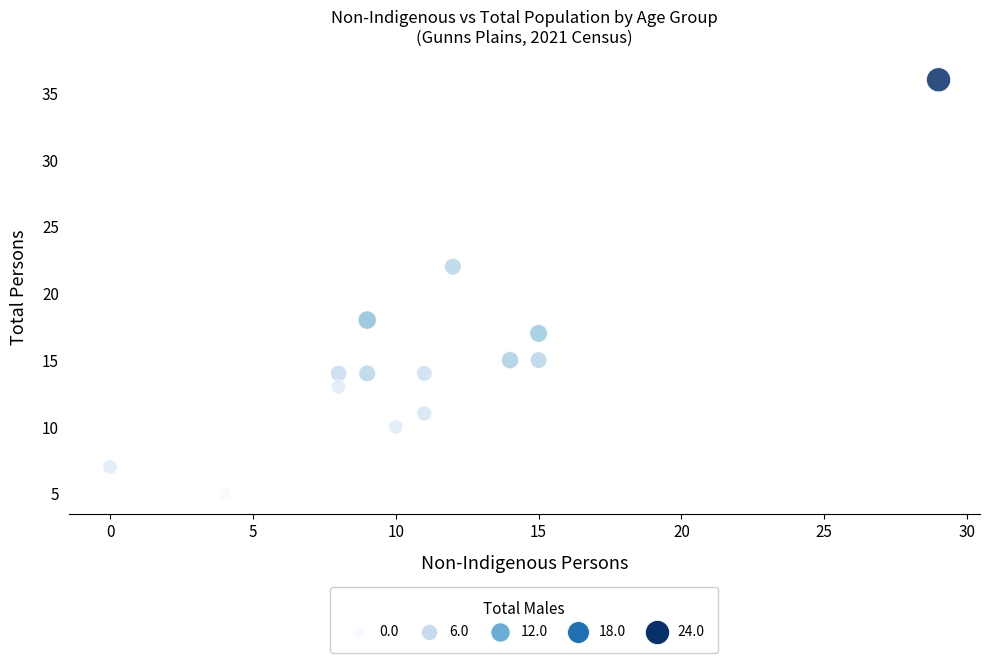

What is the range of X values (max minus min)?

29